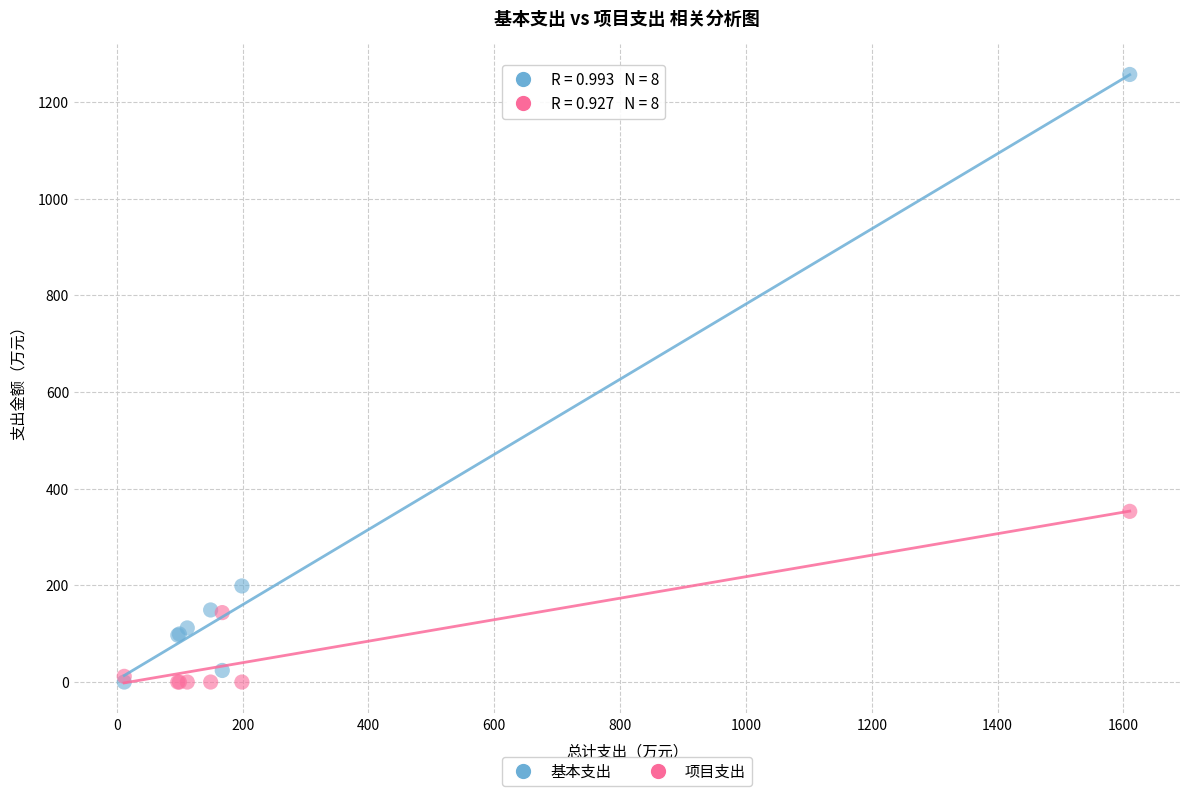

Across all series, what Y value is closest to 628?

353.1